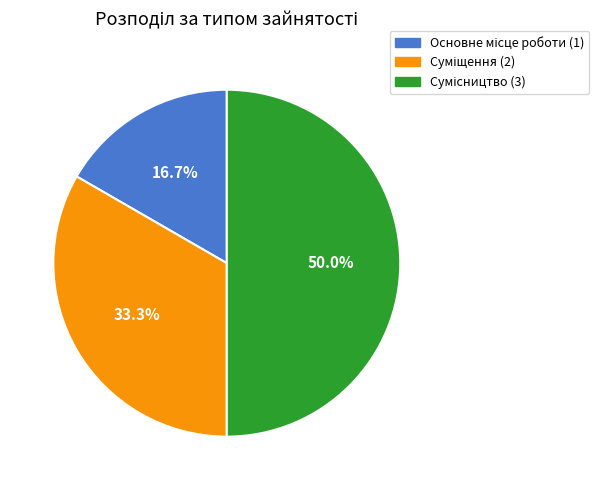

Which slice is the smallest?

Основне місце роботи